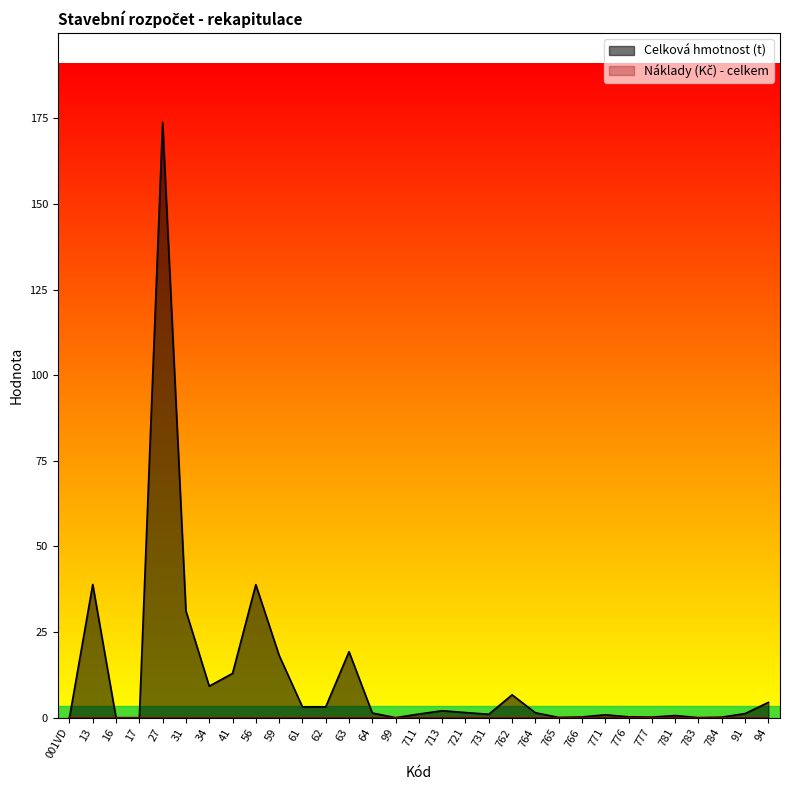

What is the sum of the values at 34 and 59?

27.4